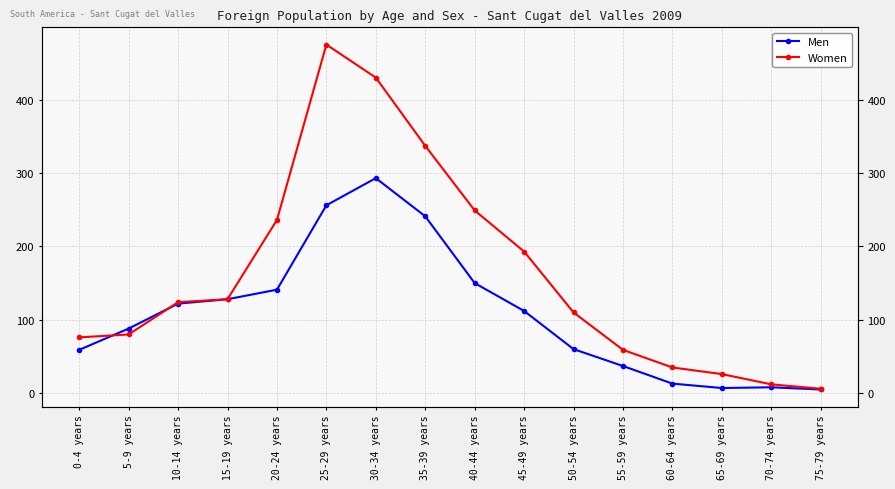

What is the difference between the maximum and minimum values in the Men series?

288